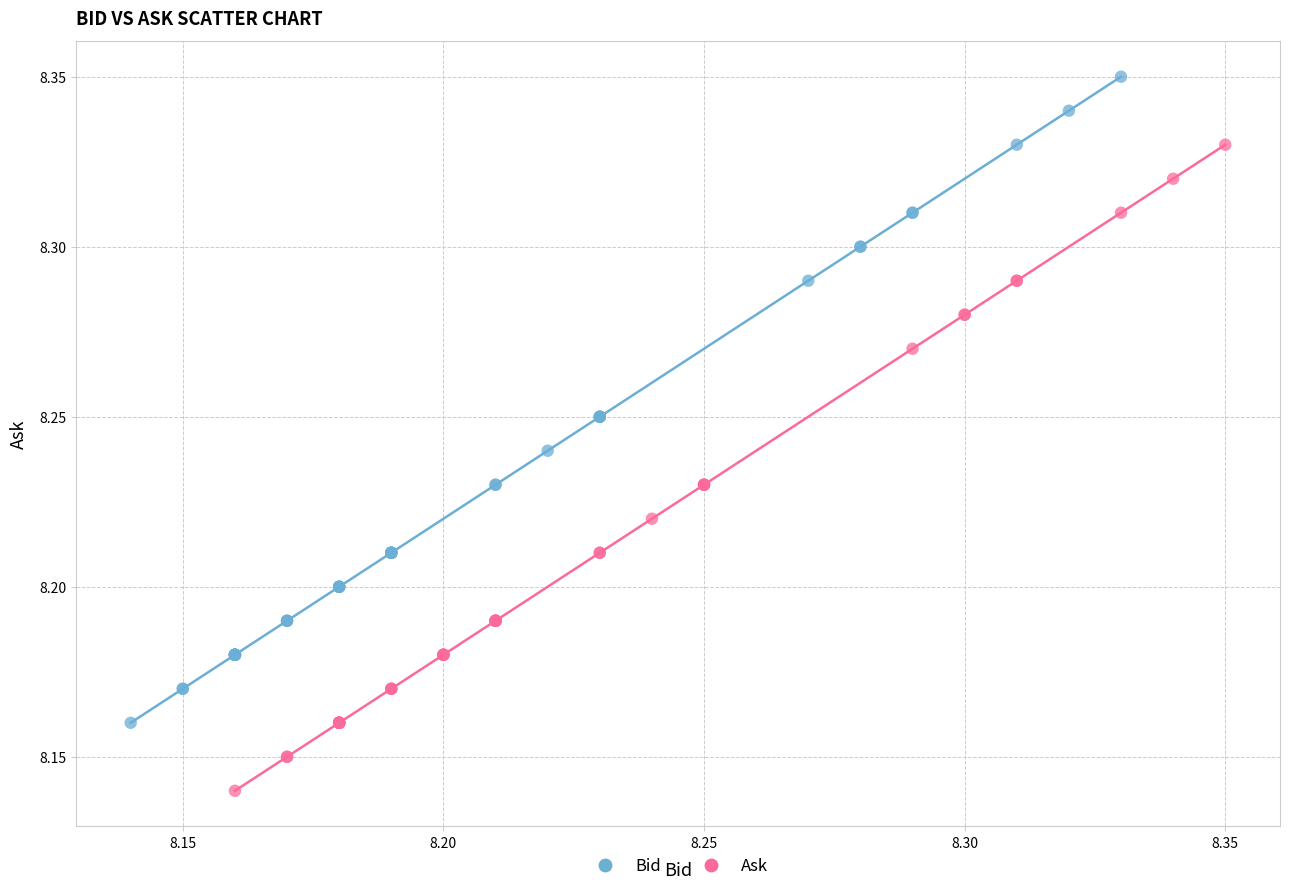

Which series contains the lowest Y value?

Ask